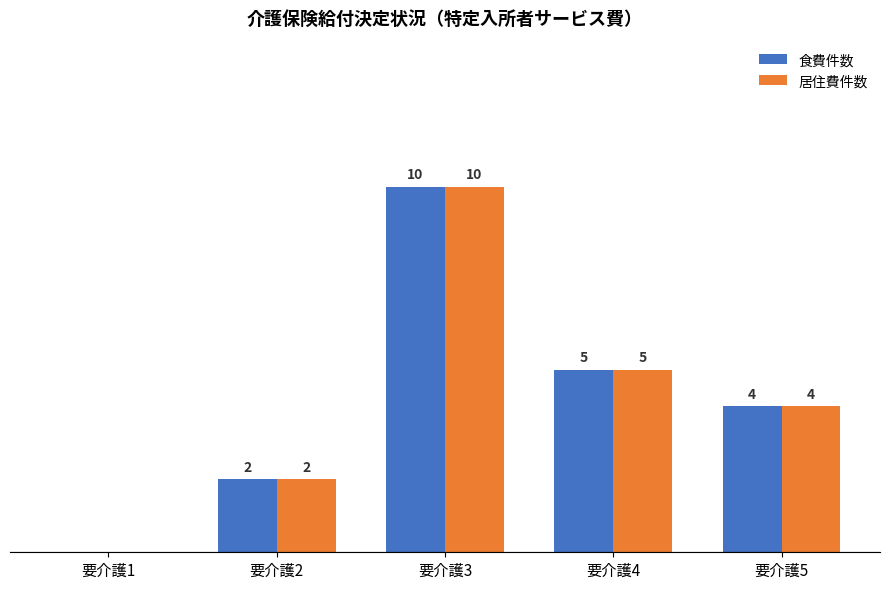

At which category is the sum across all series the highest?

要介護3